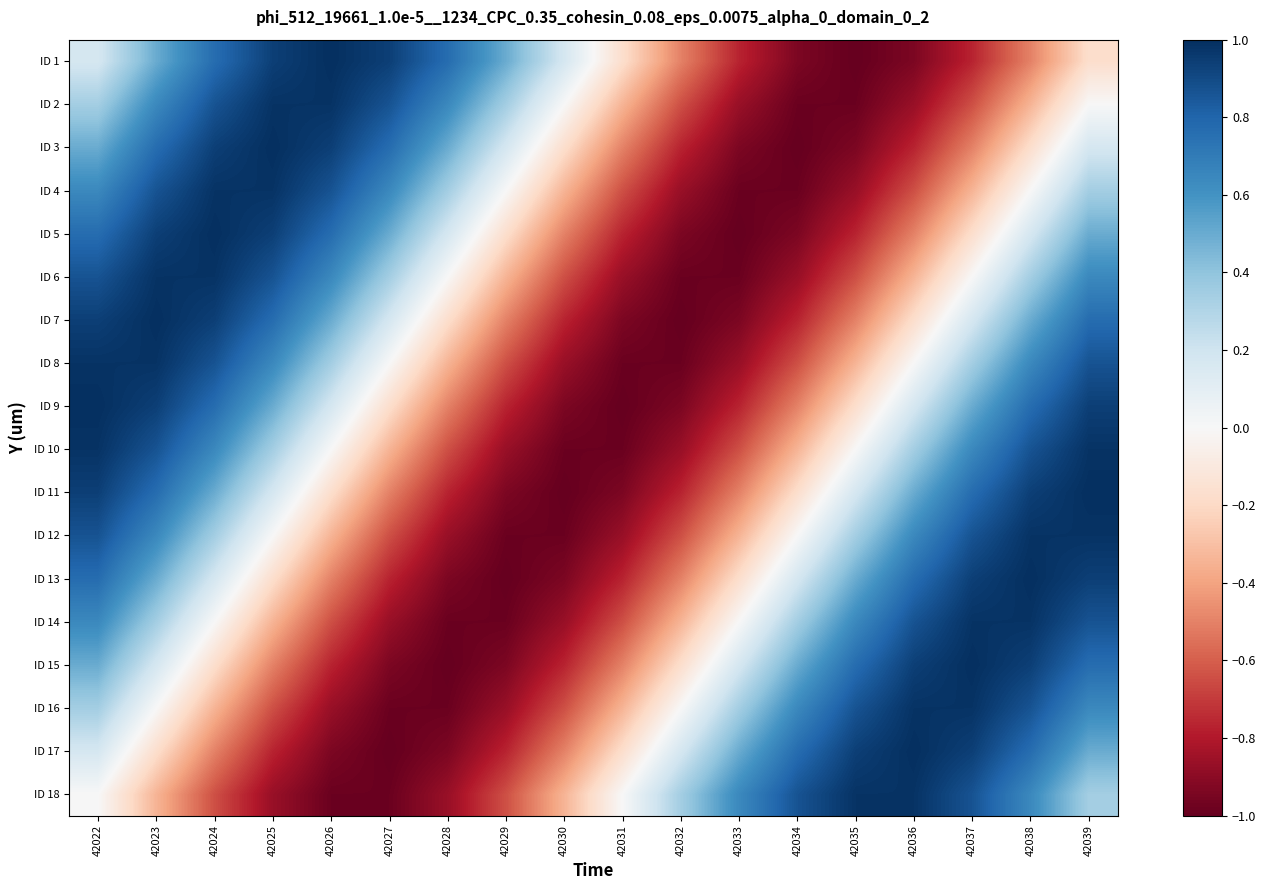

How many distinct data groups are displayed?

18